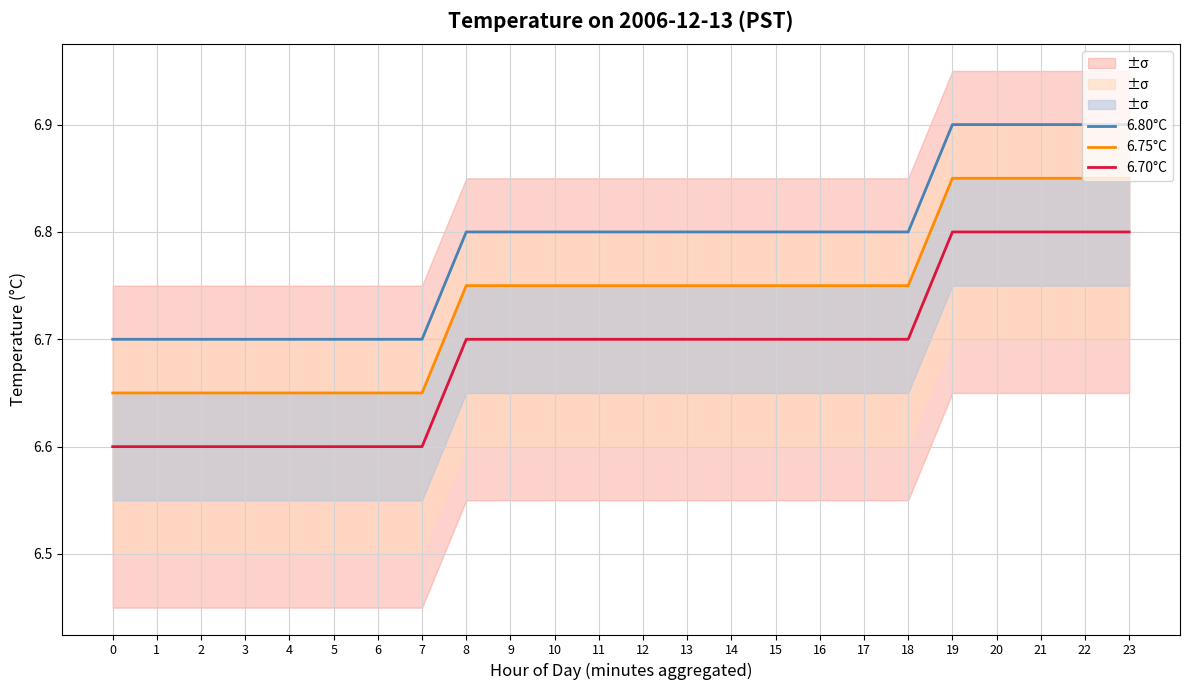

True or false: 6.75°C and 6.80°C intersect in this chart.

False